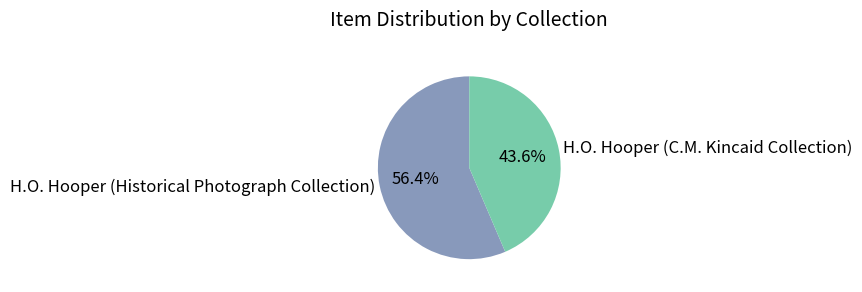

Which slice is the smallest?

H.O. Hooper (C.M. Kincaid Collection)